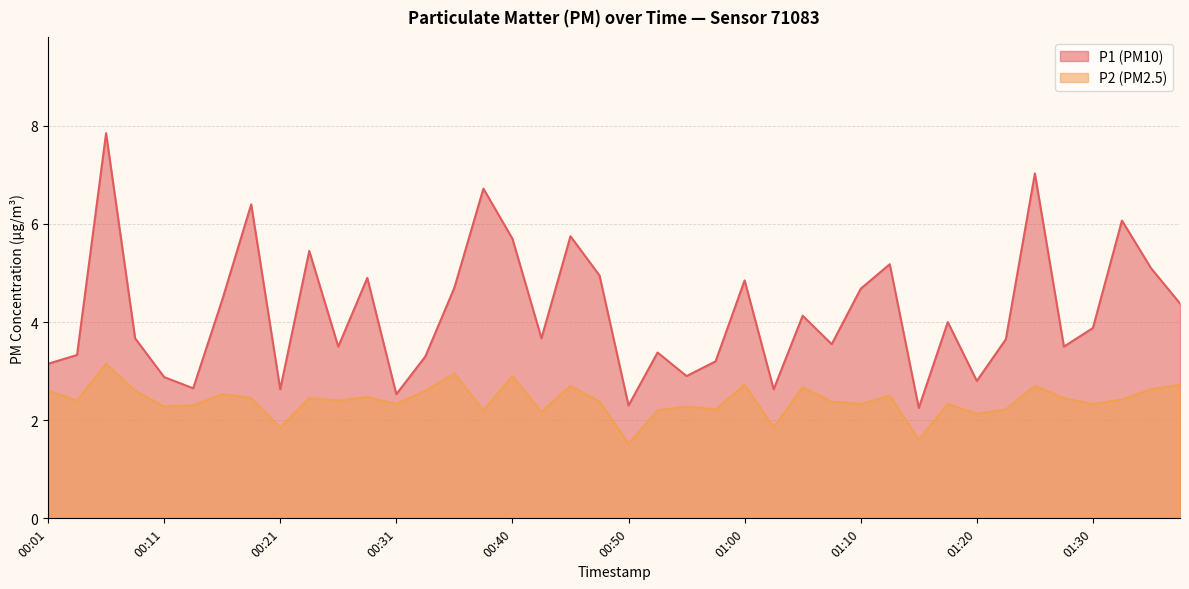

Between 01:07 and 00:40, which is larger?

00:40